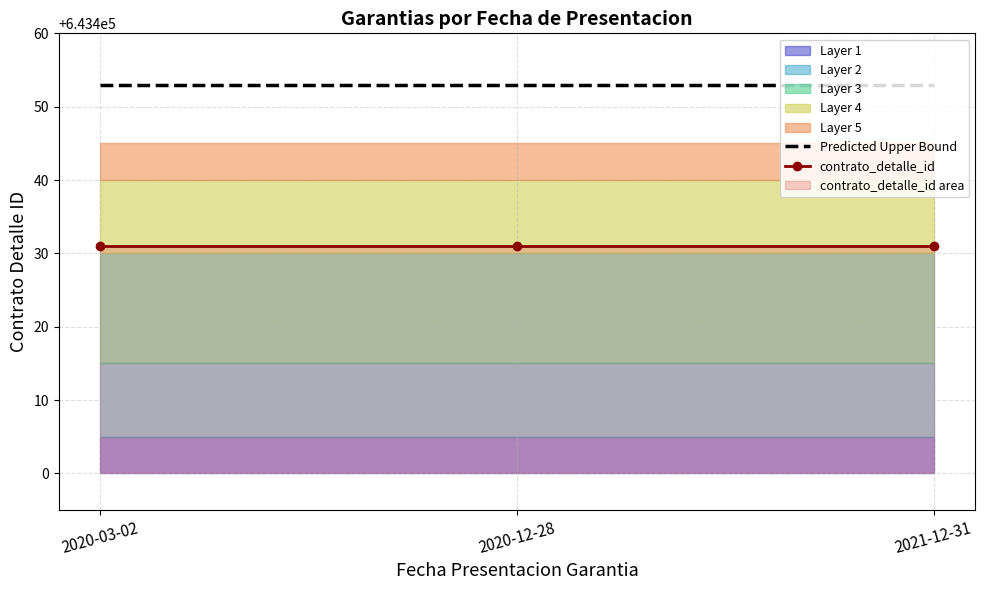

The Predicted Upper Bound series shows 978799 at 2021-12-31. True or false?

False